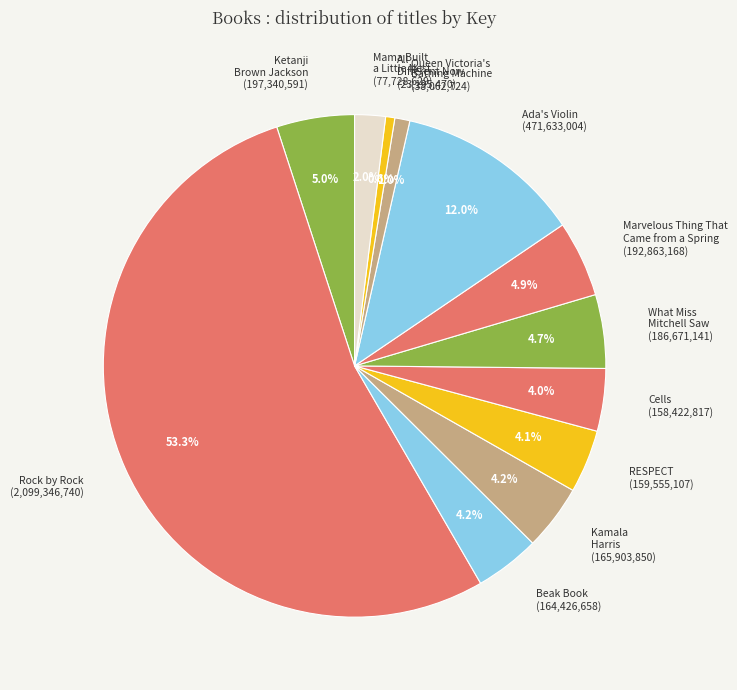

What percentage is the All Different Now slice, to the nearest percent?

1%